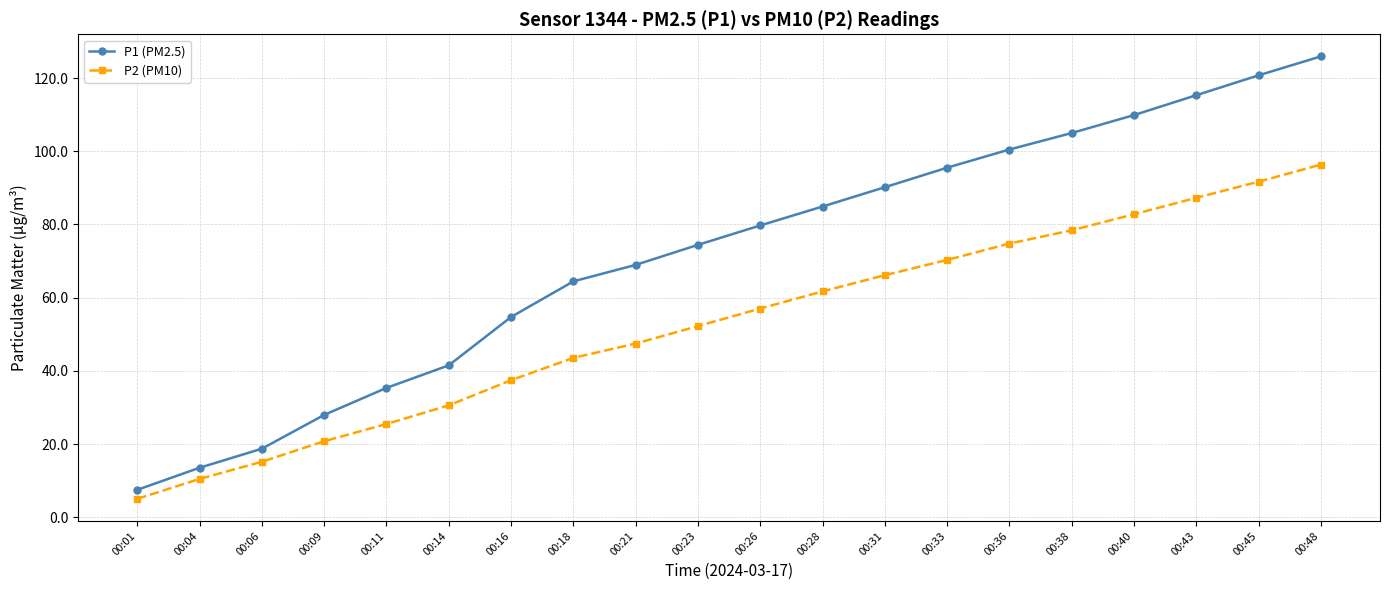

Is the value of P1 (PM2.5) at 00:14 greater than the value of P2 (PM10) at 00:06?

Yes